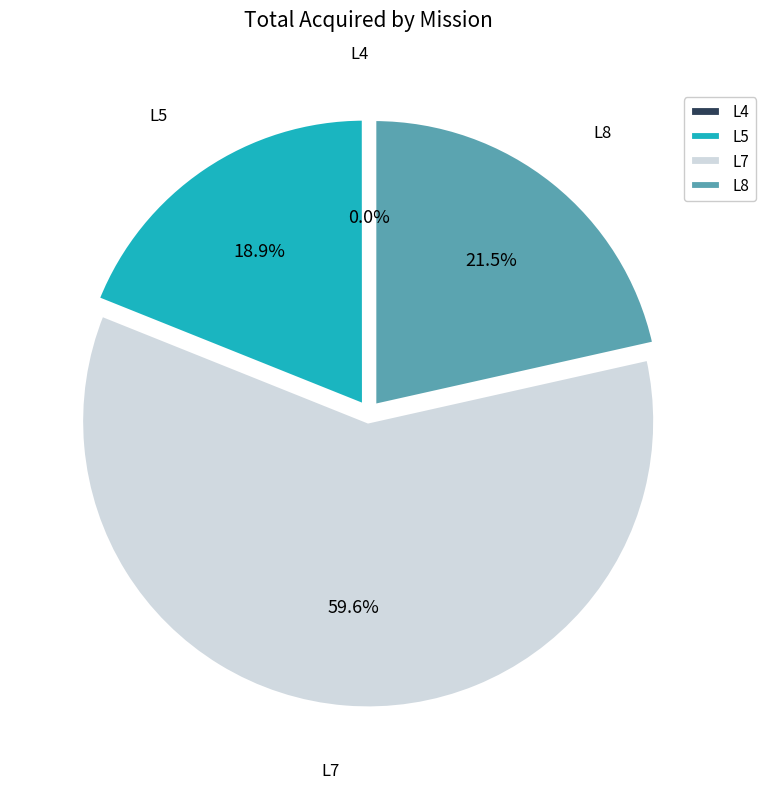

Does L7 represent more than half of the total?

Yes